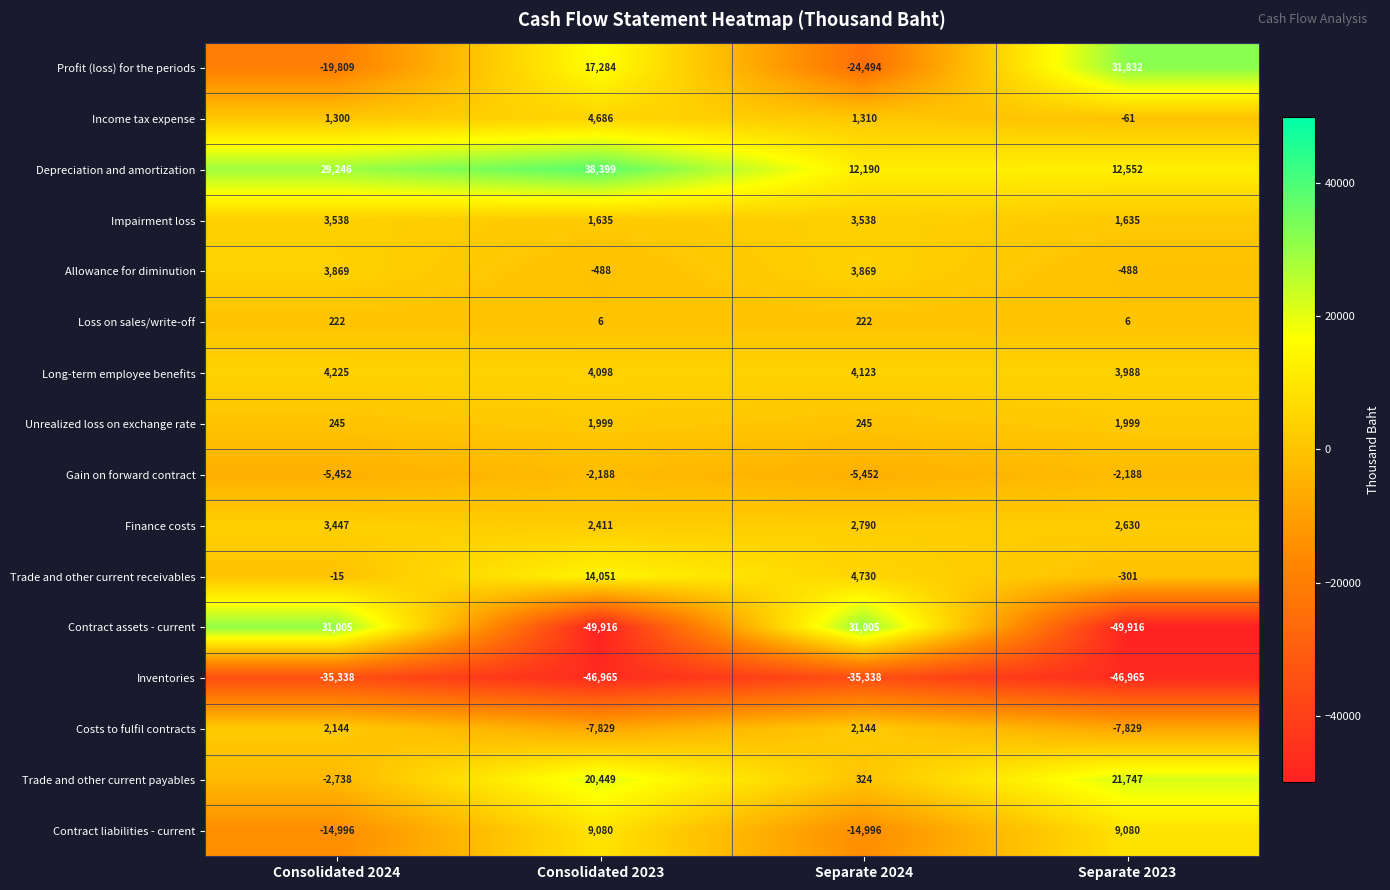

List the series in order of their peak value, highest first.

Depreciation and amortization, Profit (loss) for the periods, Contract assets - current, Trade and other current payables, Trade and other current receivables, Contract liabilities - current, Income tax expense, Long-term employee benefits, Allowance for diminution, Impairment loss, Finance costs, Costs to fulfil contracts, Unrealized loss on exchange rate, Loss on sales/write-off, Gain on forward contract, Inventories